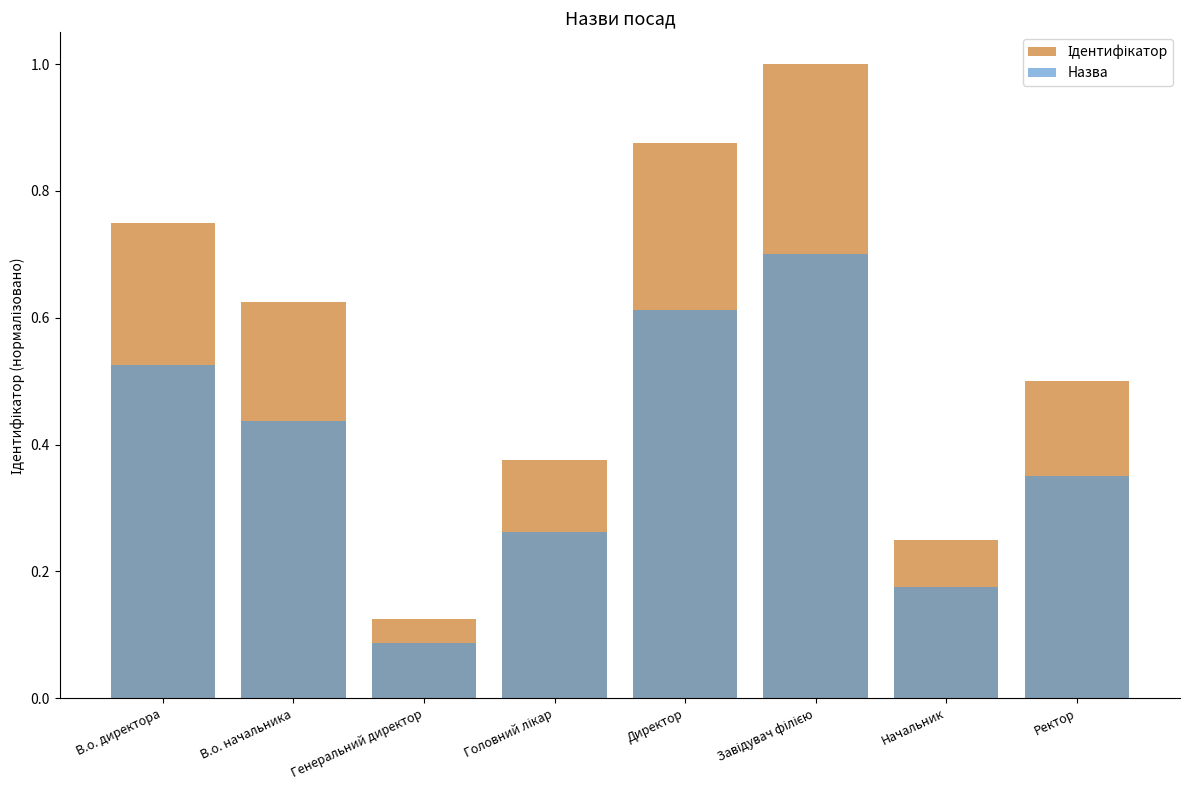

What is the difference between the highest and lowest values at В.о. директора?

0.2